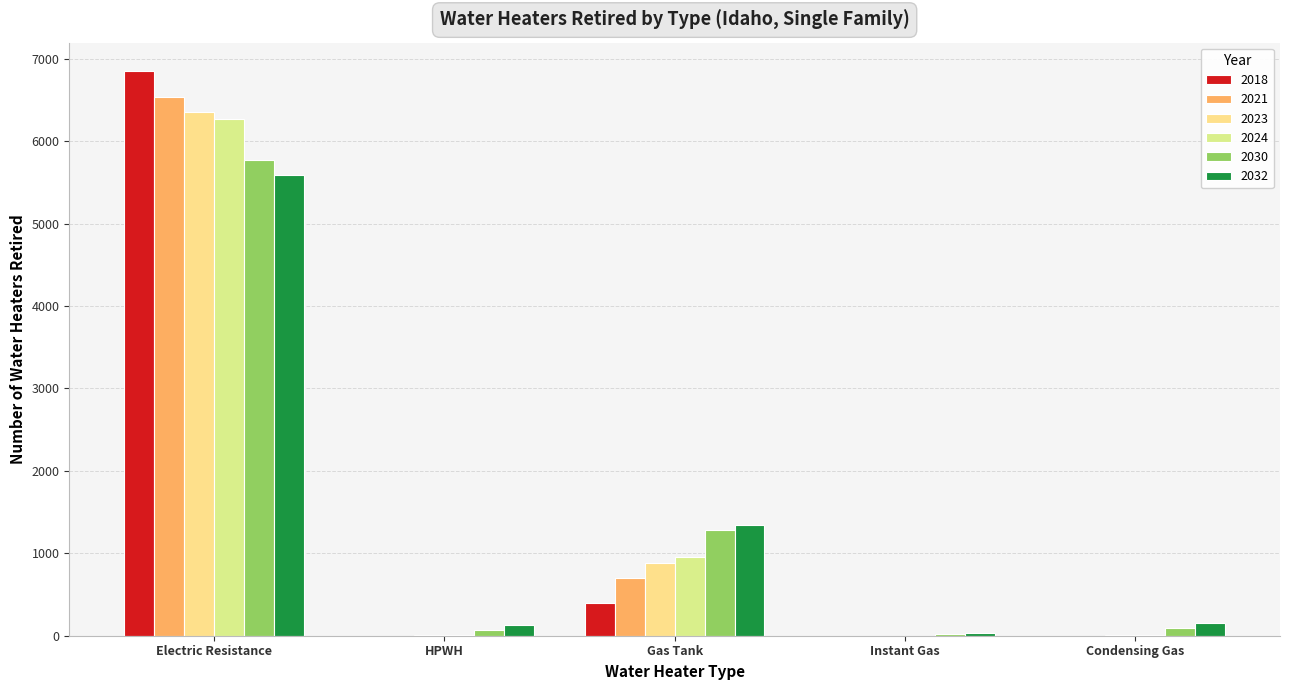

How many groups of bars are there?

5